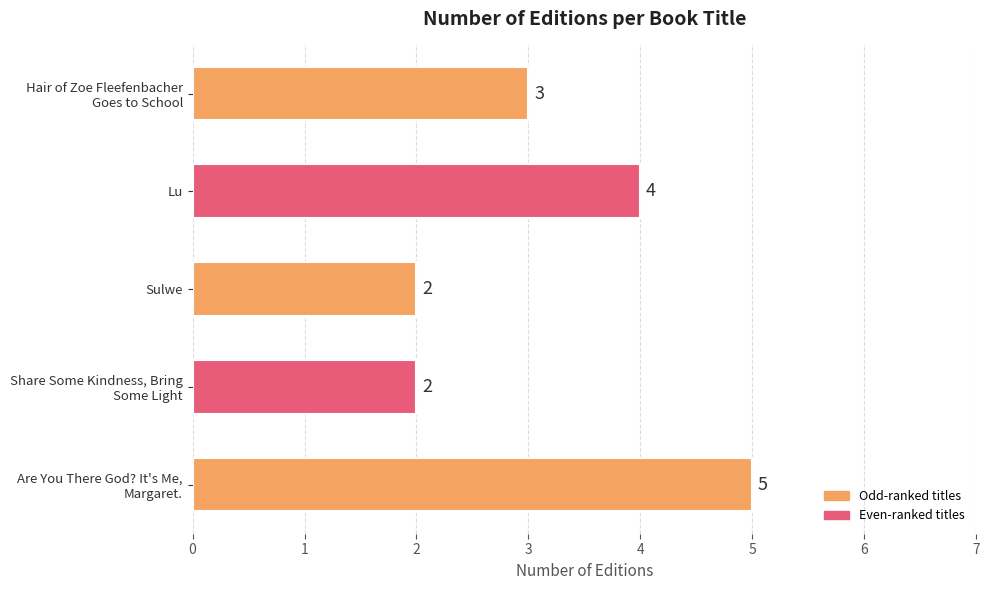

What is the difference between the maximum and minimum values?

3